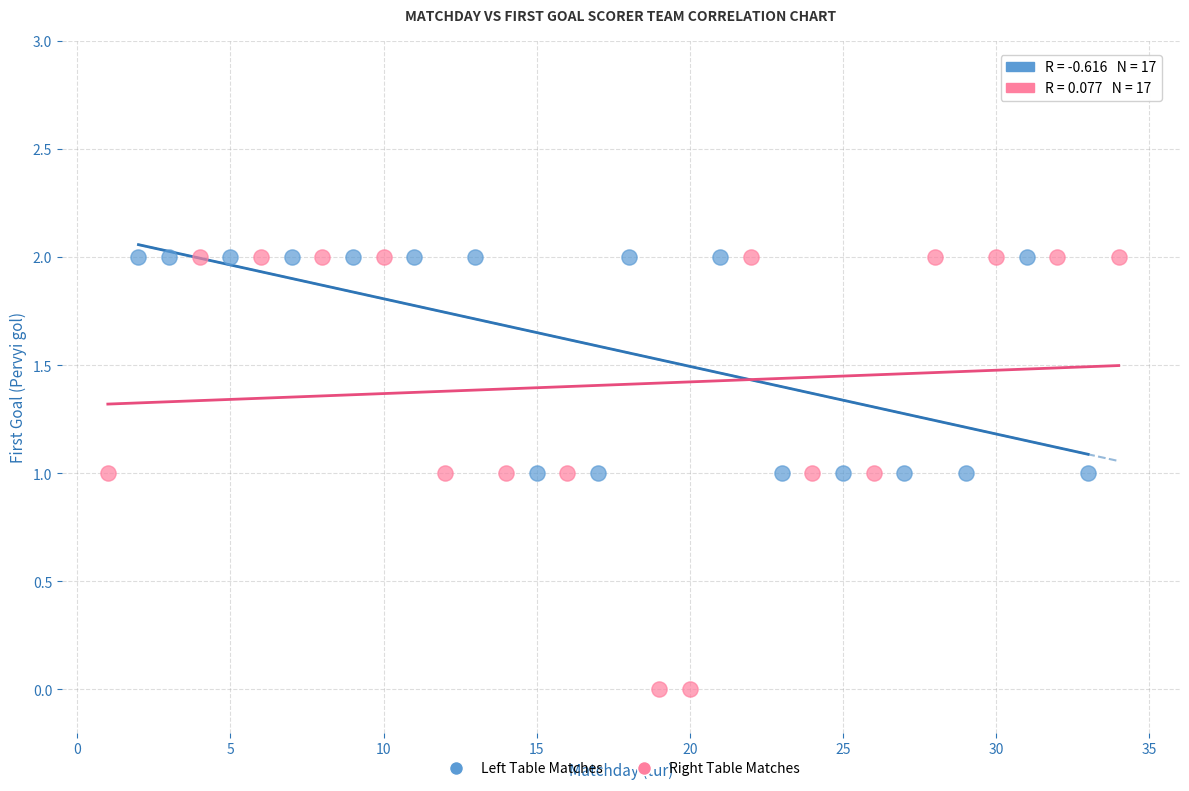

Which series reaches the minimum Y coordinate?

Right Table Matches